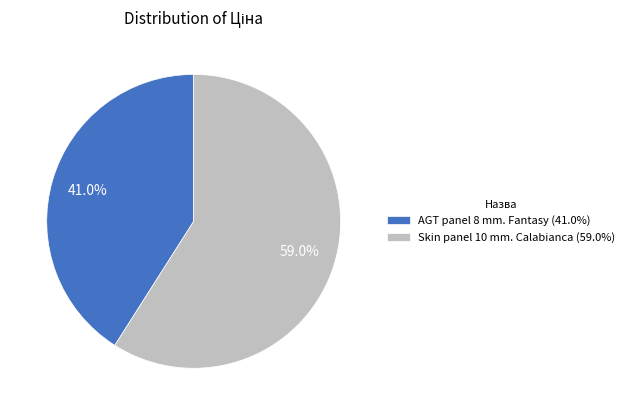

To the nearest percent, what is the average slice percentage?

50%